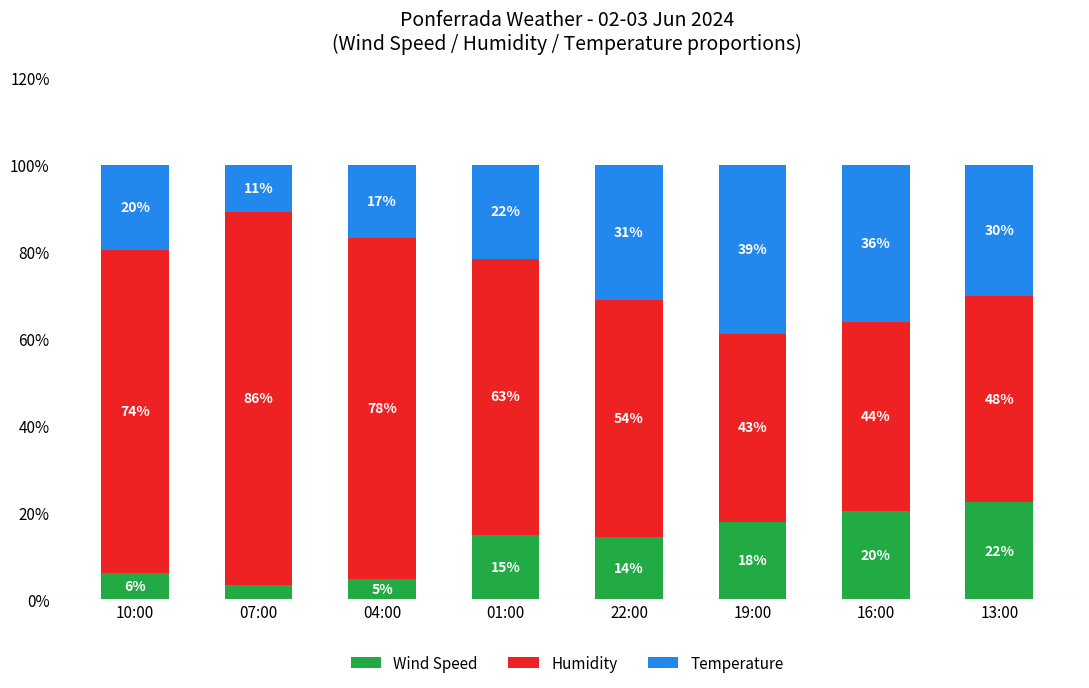

Are the bars horizontal?

No